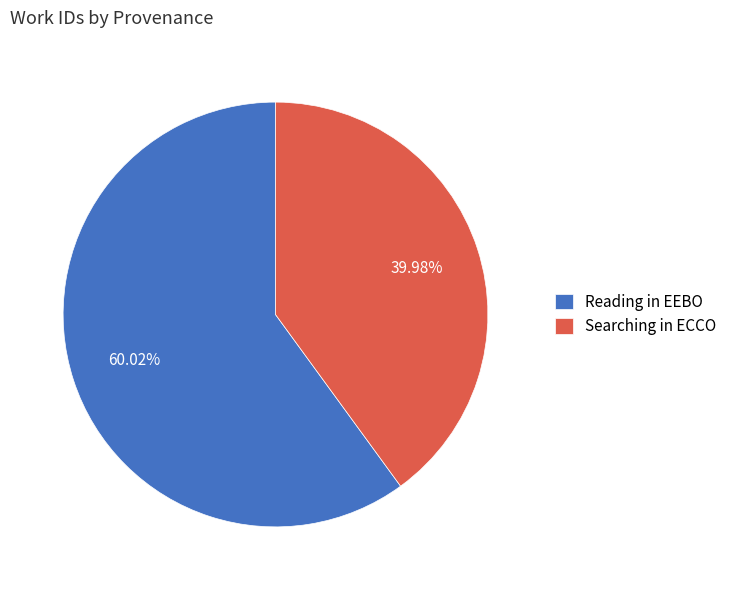

To the nearest percent, what is the difference between the largest and smallest slice percentages?

20%